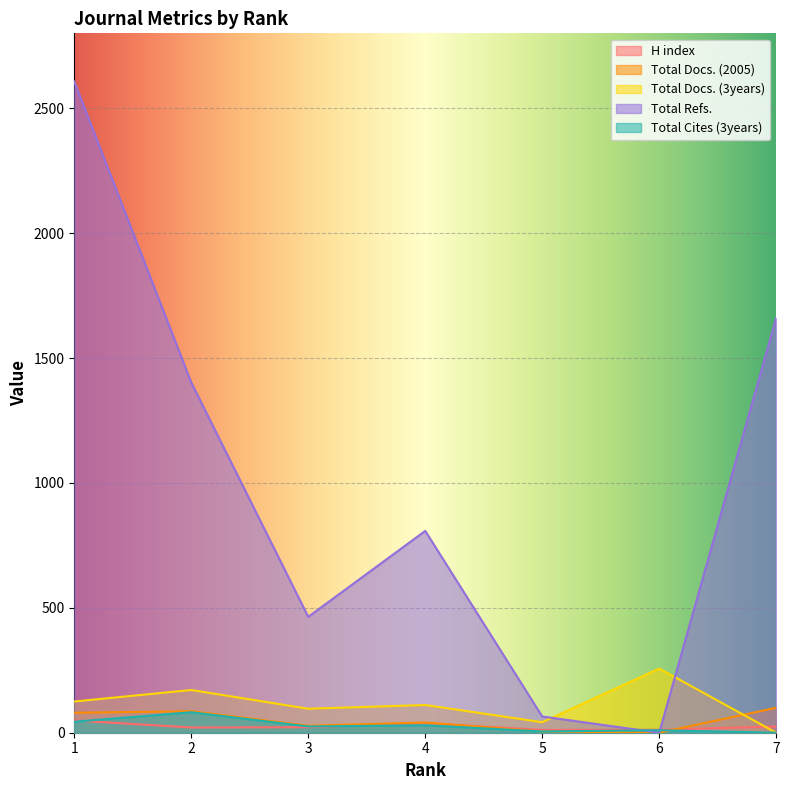

What is the average value of the Total Refs. series?

1001